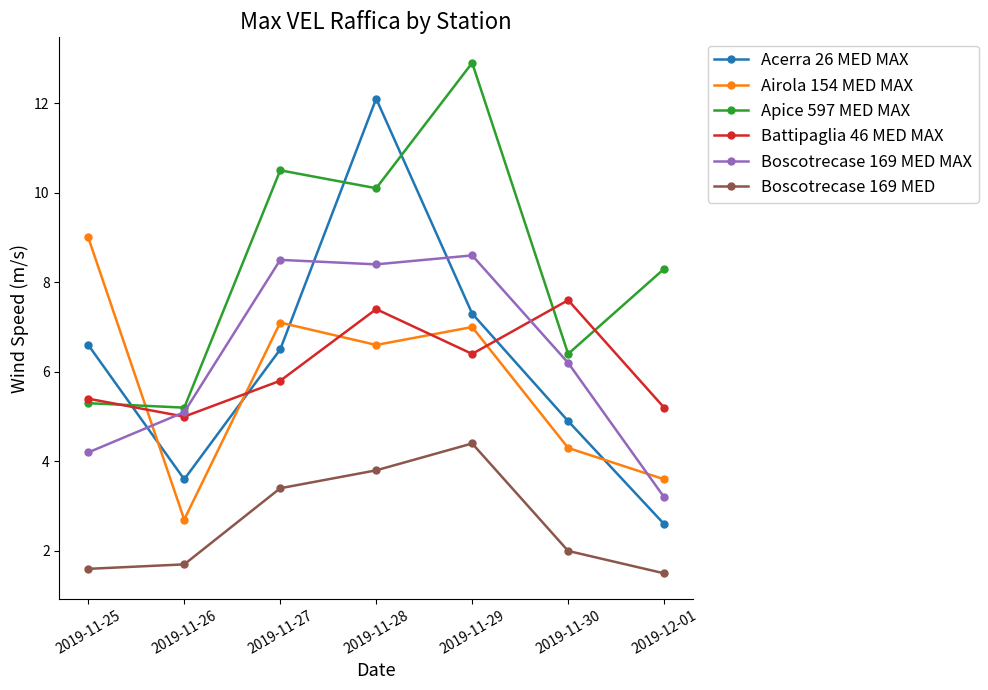

True or false: Apice 597 MED MAX and Boscotrecase 169 MED cross at least once.

False